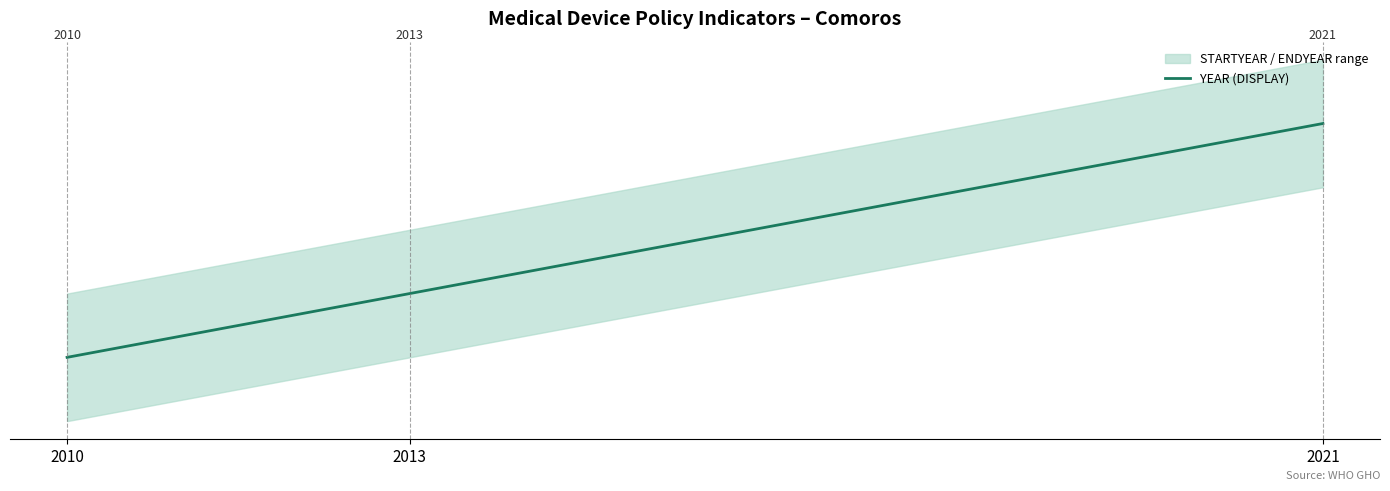

Is it true that the value at 2013 is -1.7?

True